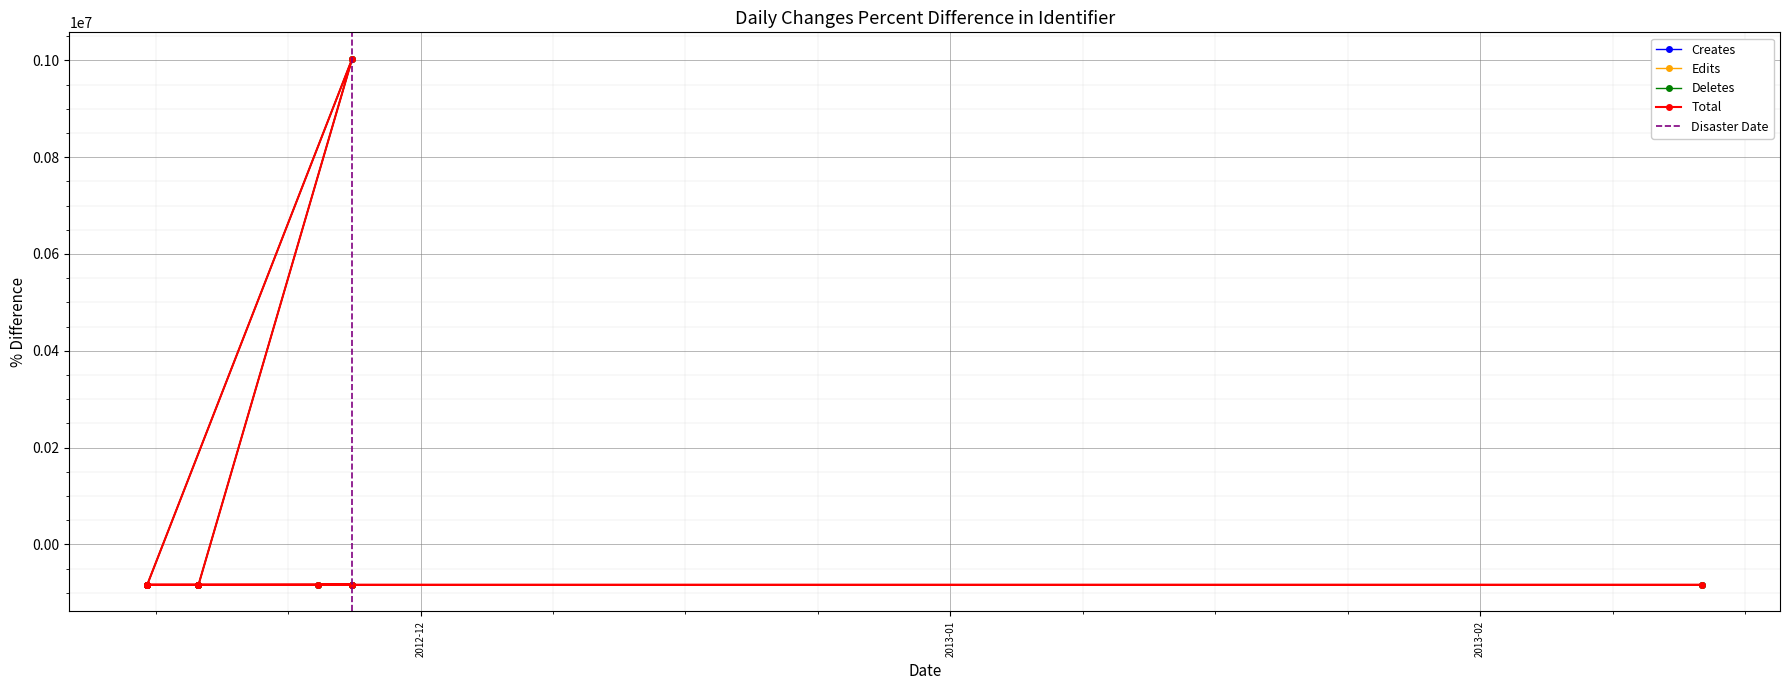

What is the difference between the Creates values at 2012-11-18 and 2012-11-15?

522.8